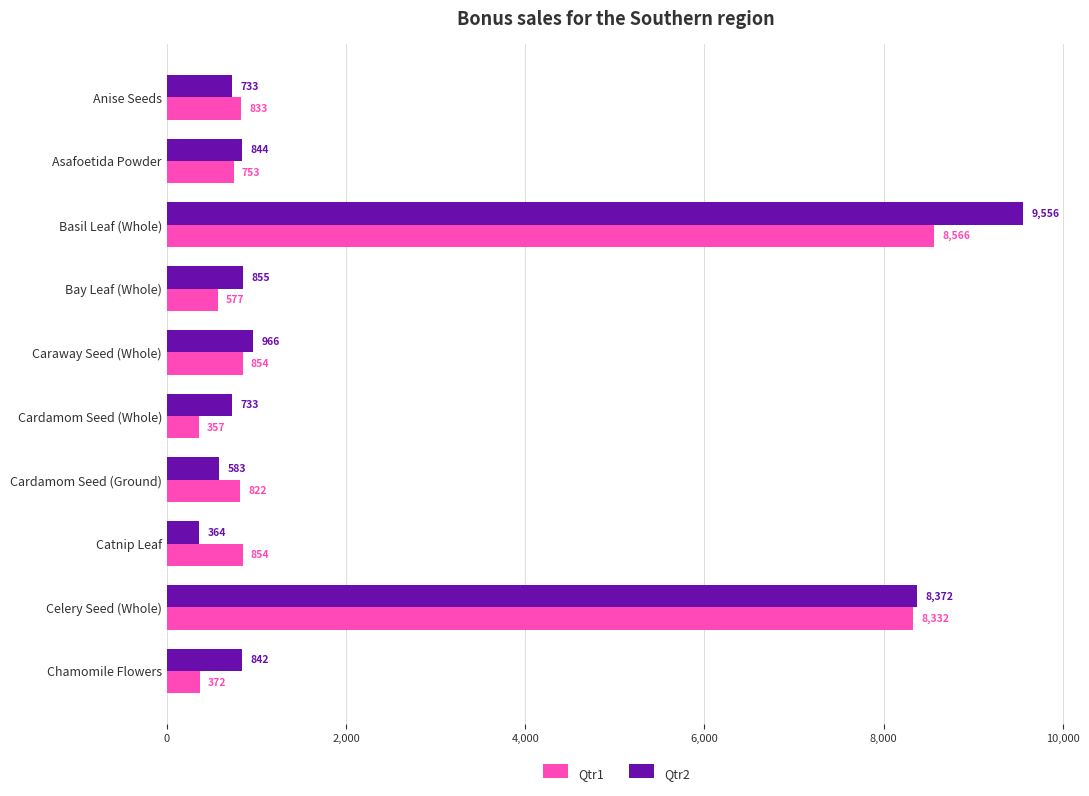

How many data points in Qtr1 are less than 833?

5